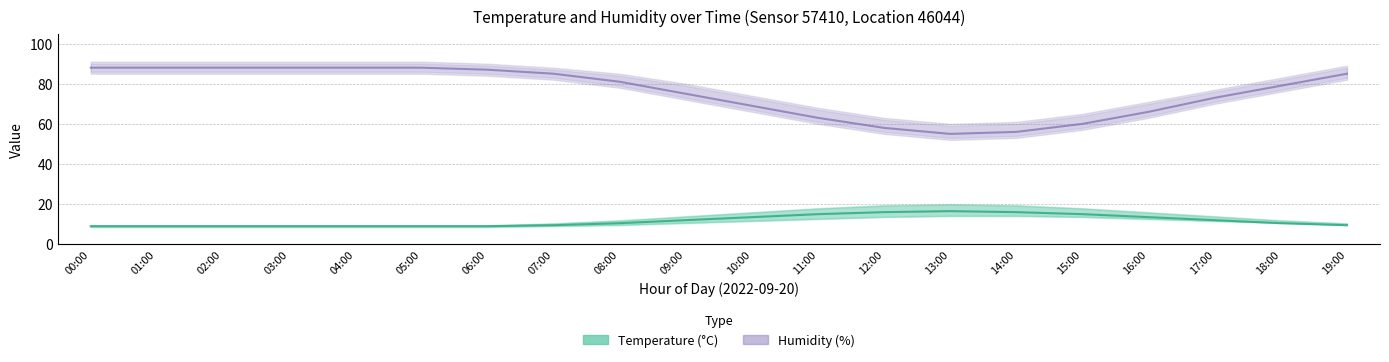

Which series changed the most between 11:00 and 17:00?

humidity